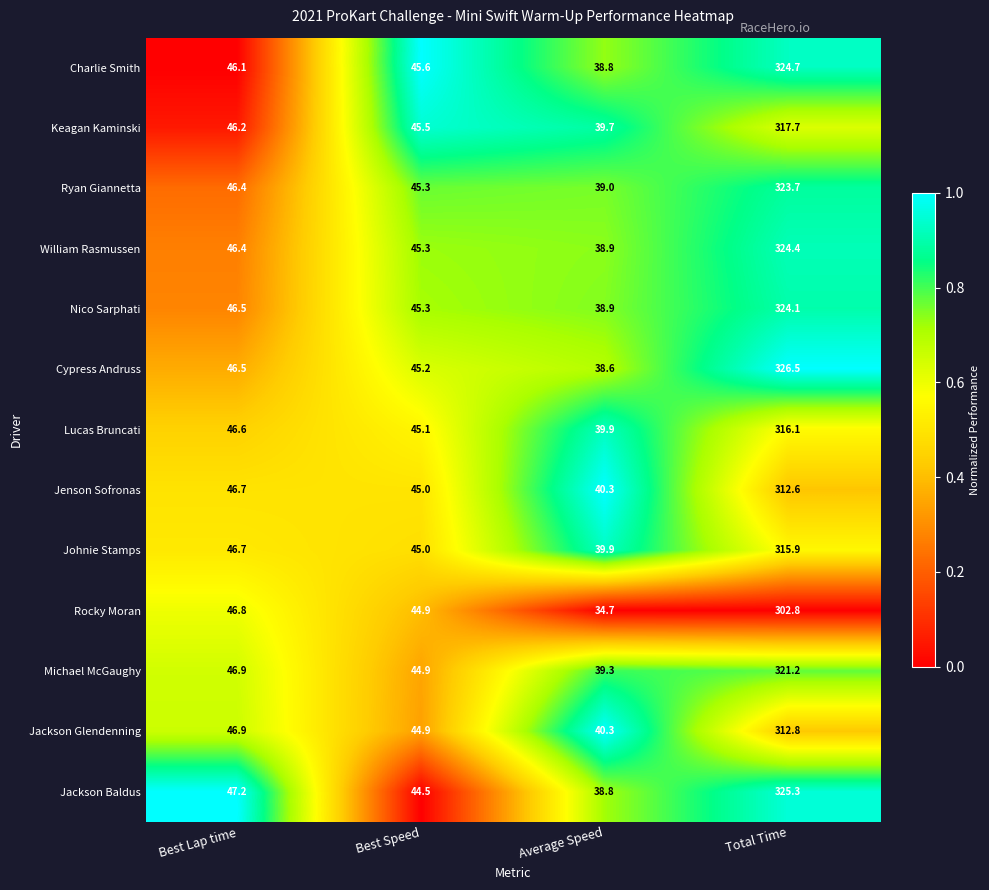

Rank the series by their maximum value, from highest to lowest.

Cypress Andruss, Jackson Baldus, Charlie Smith, William Rasmussen, Nico Sarphati, Ryan Giannetta, Michael McGaughy, Keagan Kaminski, Lucas Bruncati, Johnie Stamps, Jackson Glendenning, Jenson Sofronas, Rocky Moran